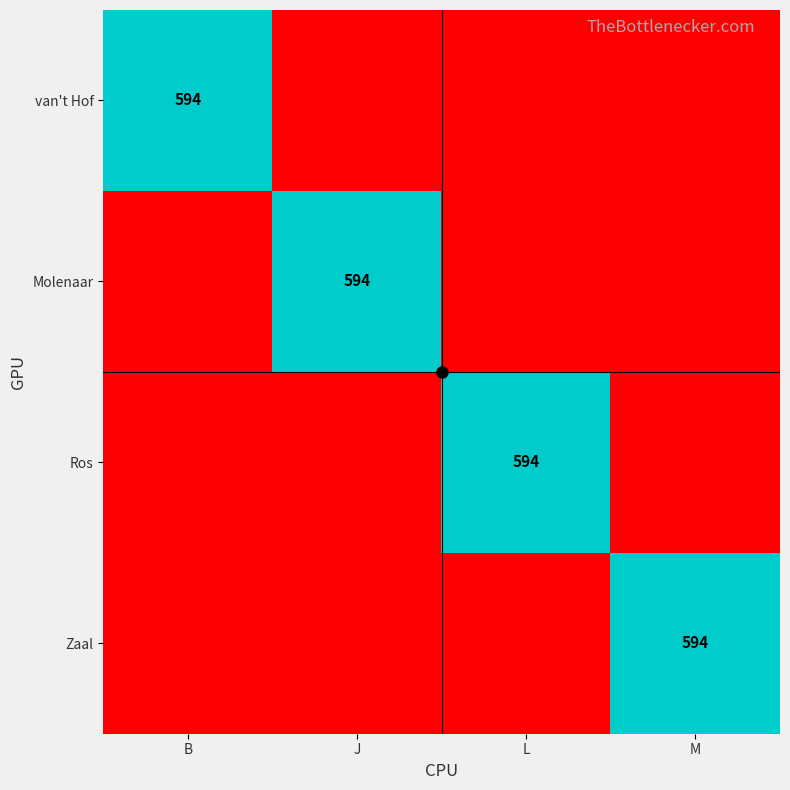

The Ros series shows 341 at L. True or false?

False